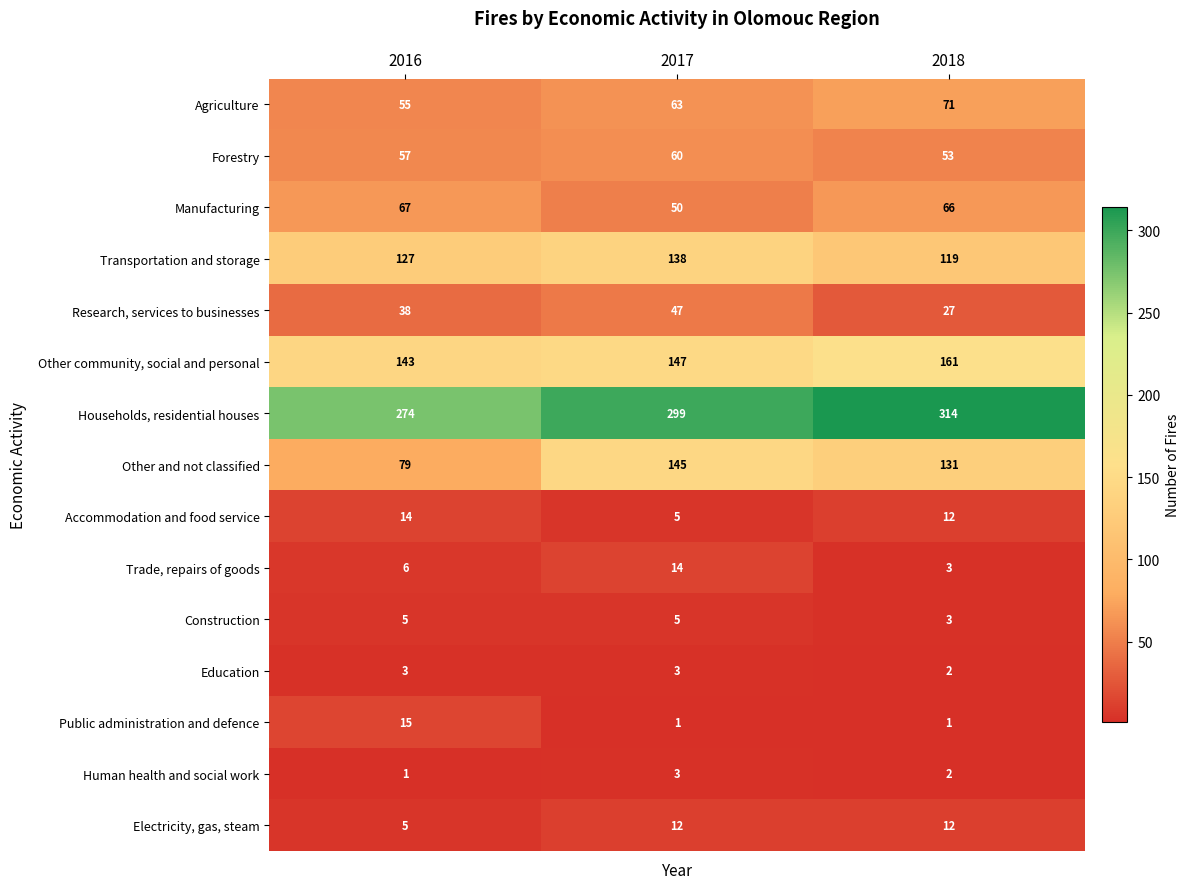

True or false: Agriculture has a value of 44 at 2017.

False